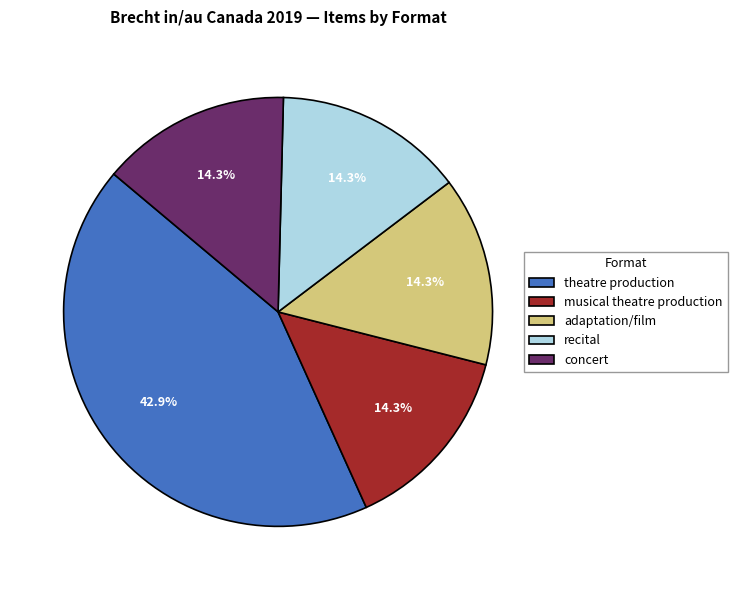

Which category has the biggest portion of the pie?

theatre production